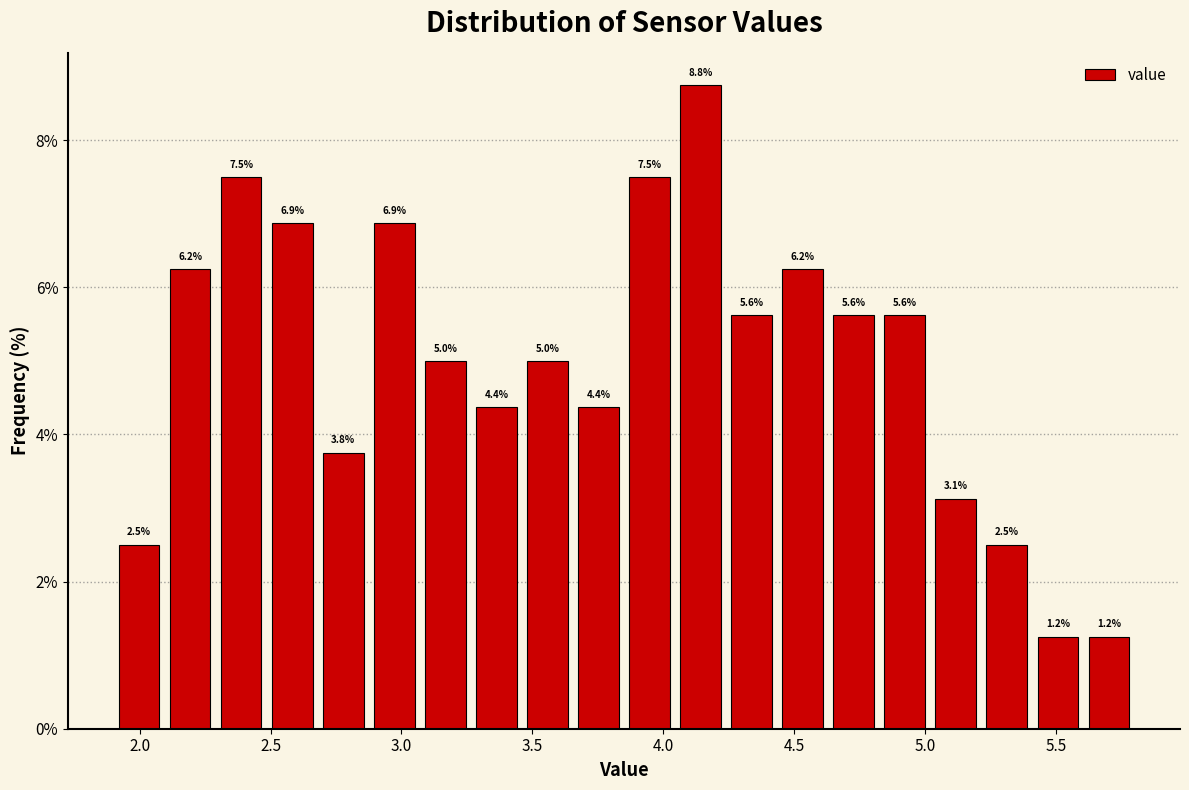

Around what value on the x-axis is the tallest bar? Give the approximate position of its centre, as read against the axis.

4.15